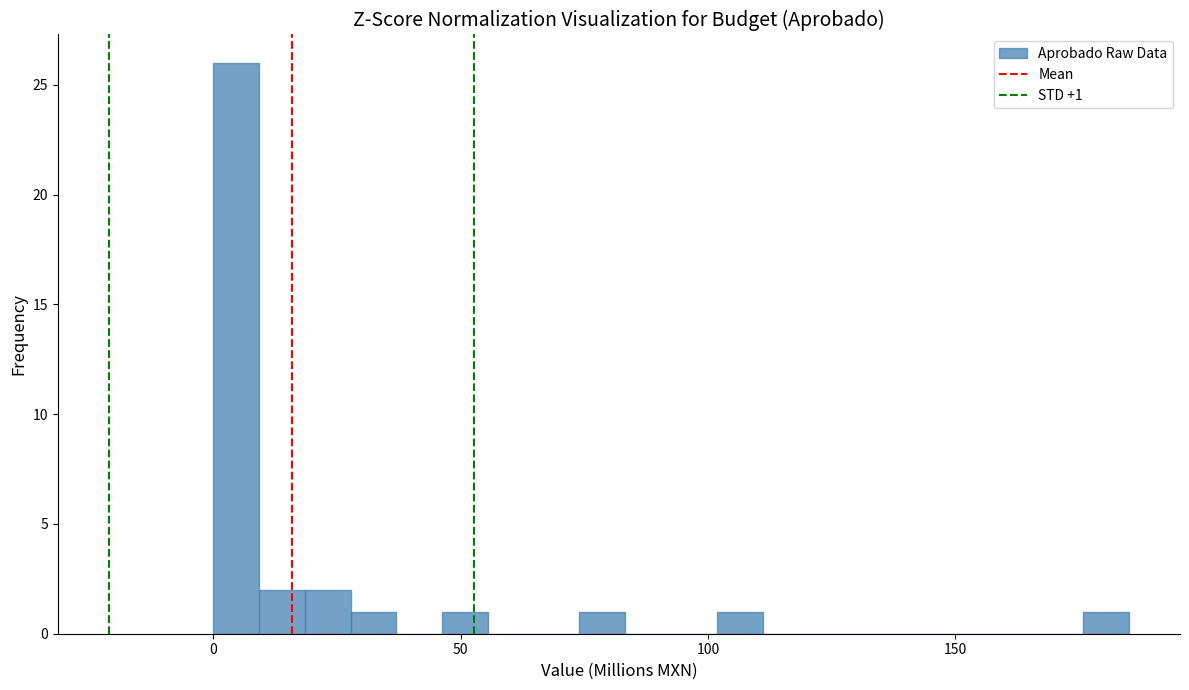

Around what value on the x-axis is the tallest bar? Give the approximate position of its centre, as read against the axis.

5